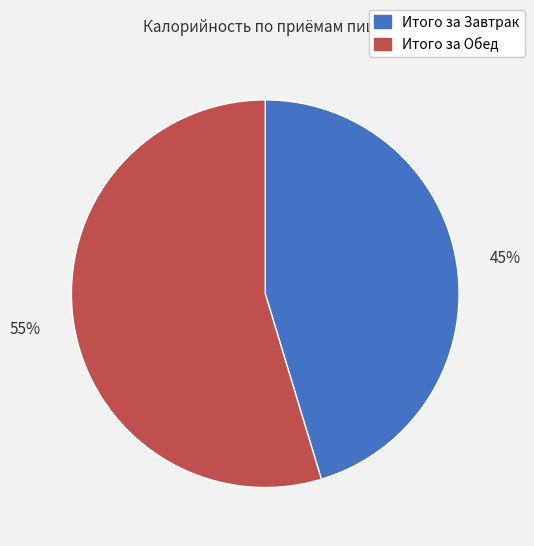

What is the majority slice?

Итого за Обед